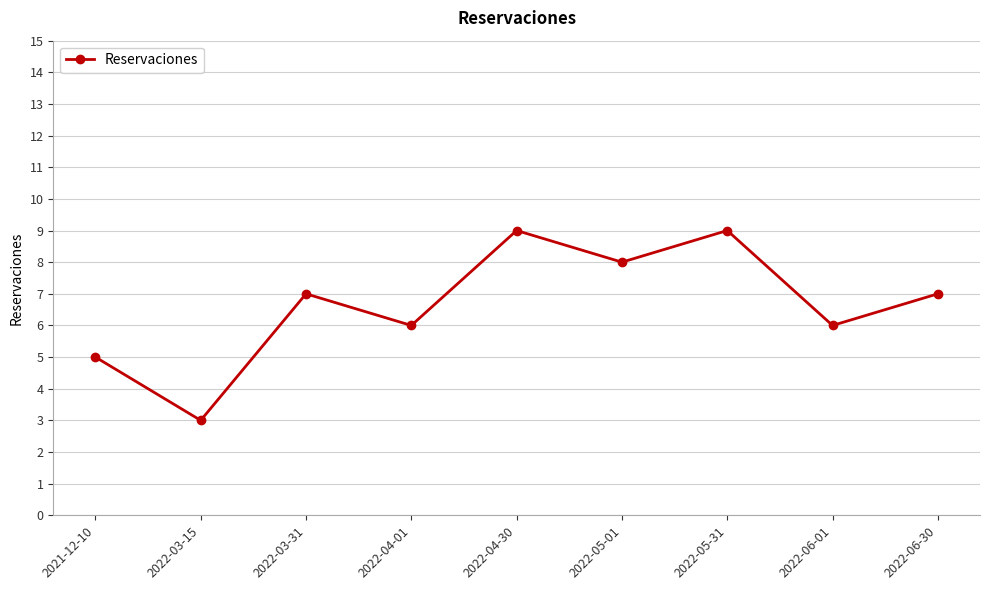

How many data points are less than 7?

4